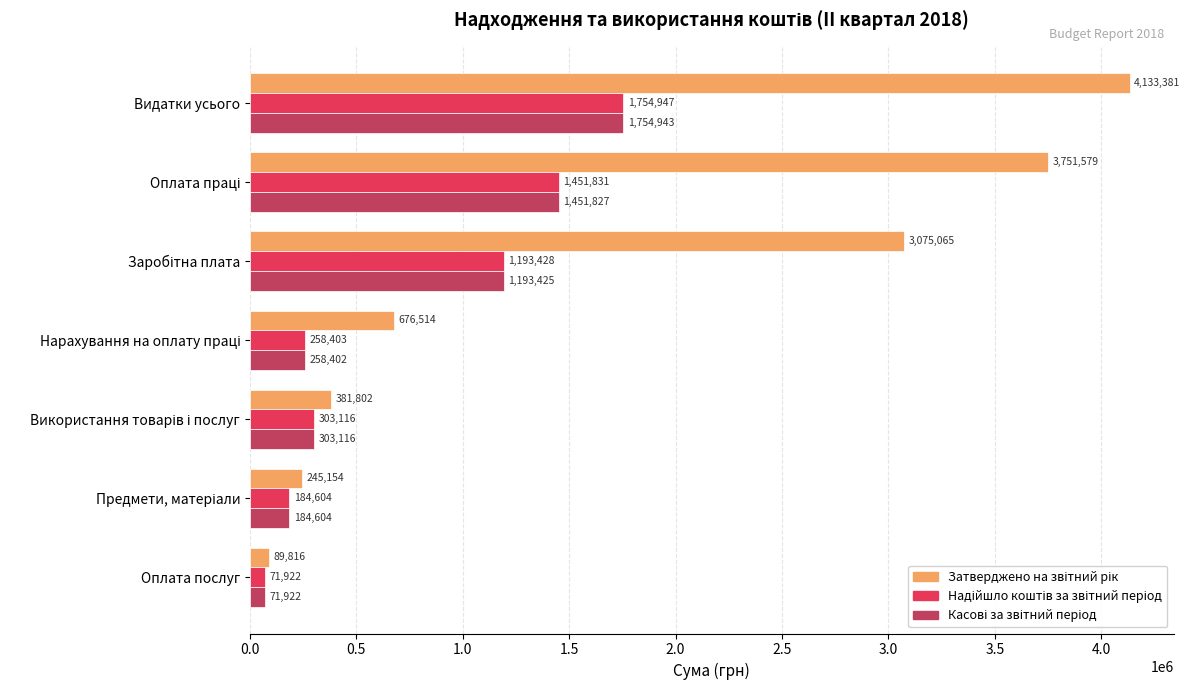

What is the minimum value shown in the chart?

71921.7